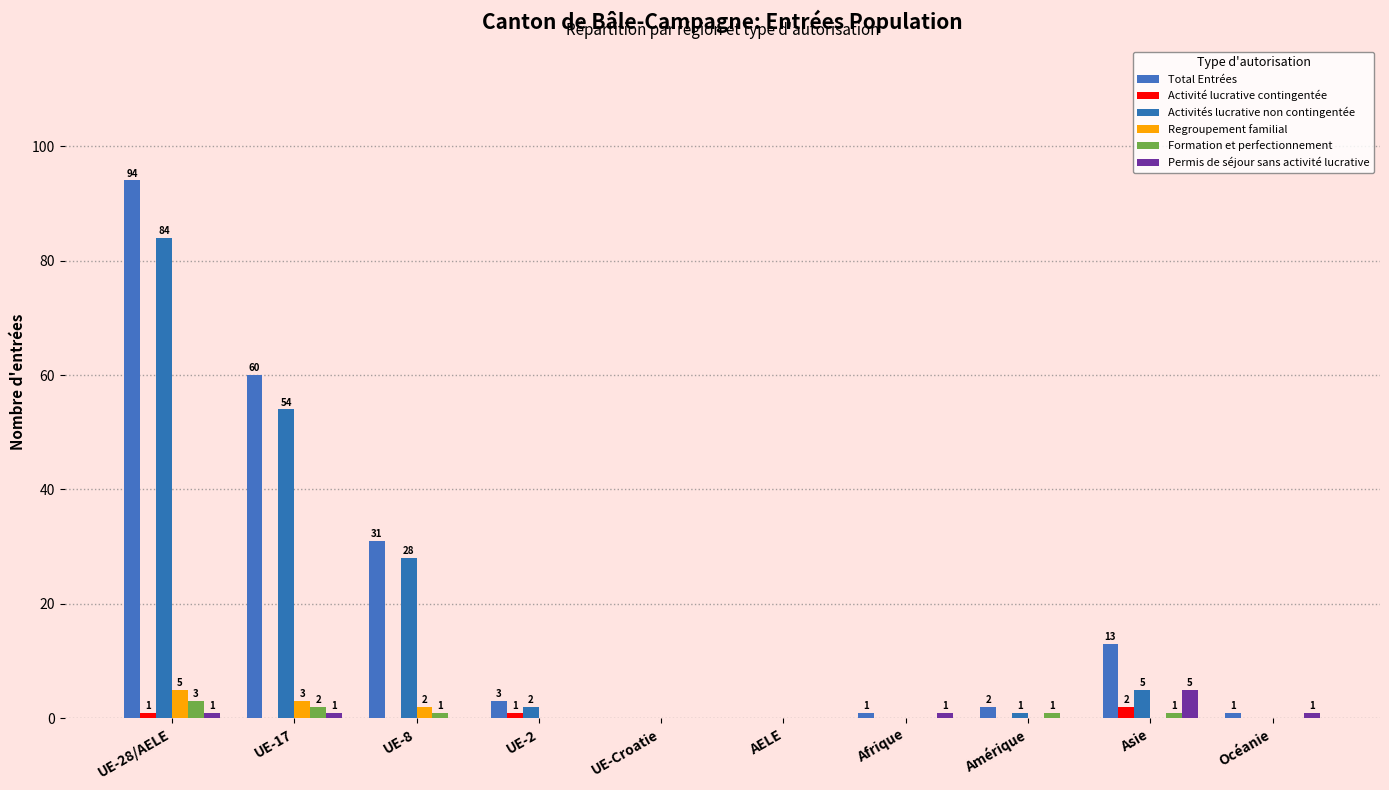

Where does the Activités lucrative non contingentée series first go above 2?

UE-28/AELE